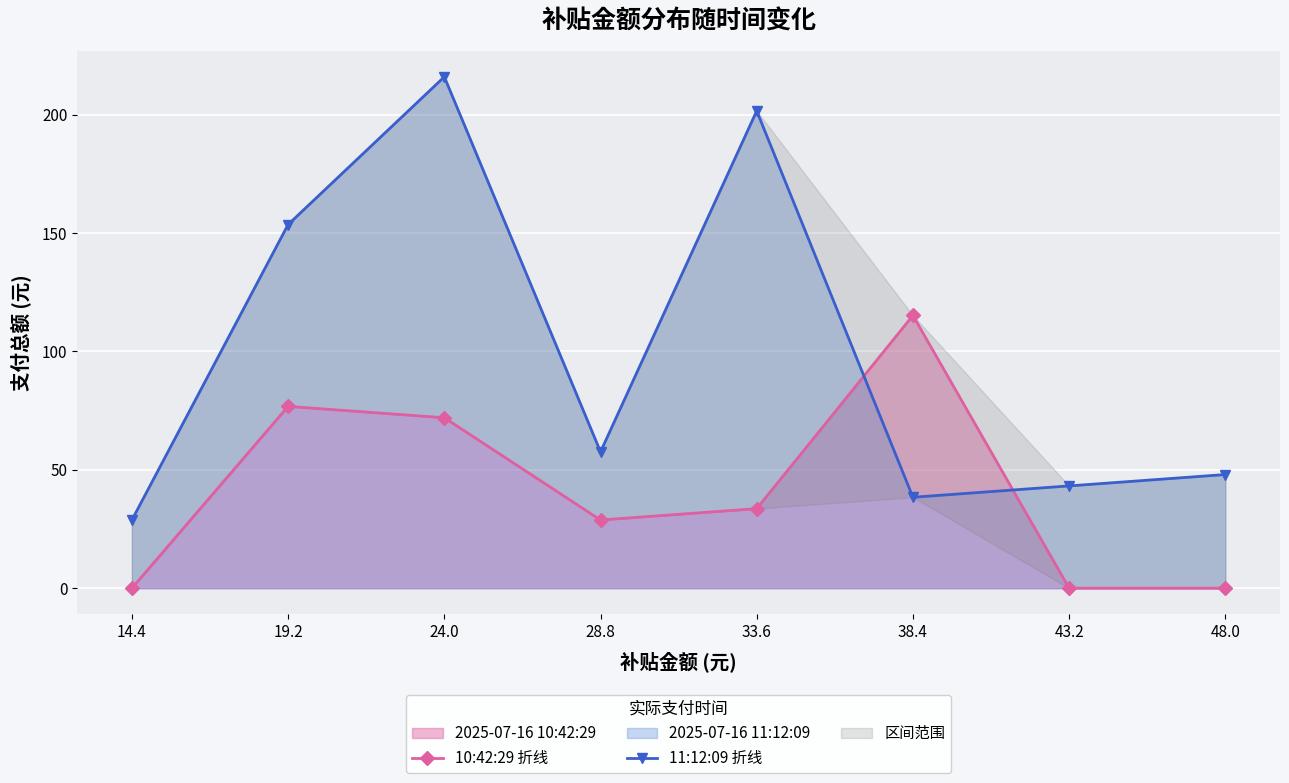

Is it true that 11:12:09 折线 equals 153.6 at 19.2?

True